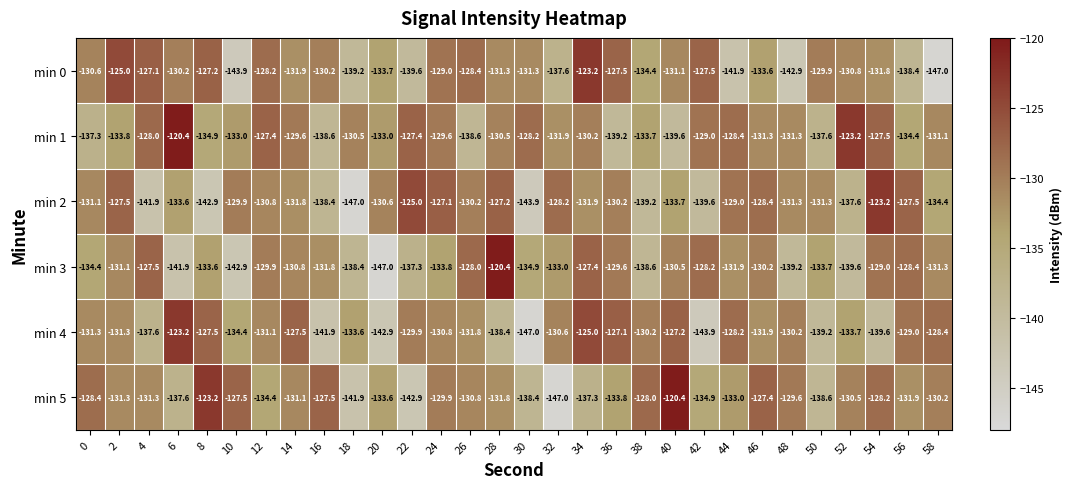

At 52, list the series in order from smallest to largest.

min 3, min 2, min 4, min 0, min 5, min 1